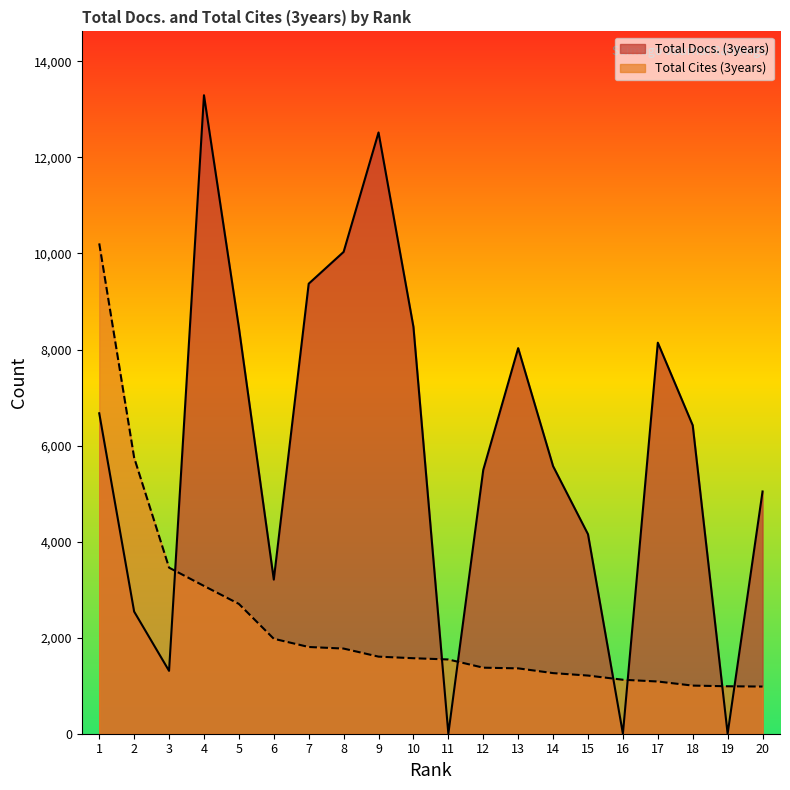

Rank the categories by Total Docs. (3years) value from lowest to highest.

11, 16, 19, 3, 2, 6, 15, 20, 12, 14, 18, 1, 13, 17, 5, 10, 7, 8, 9, 4